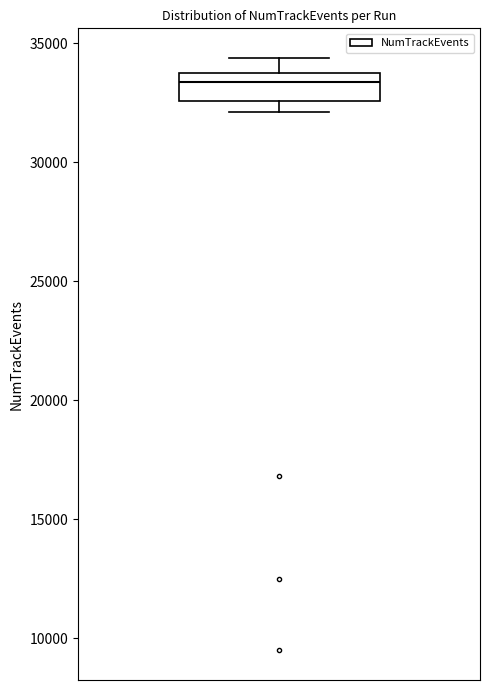

Read this box plot against the y-axis: the position of the median line, the range covered by the box, and the ends of both whiskers. The values are not printed on the chart, so give them approximately, as read against the axis.

median 33500 (just below the box's upper edge), box 32500 to 33500, whiskers 32000 to 34500